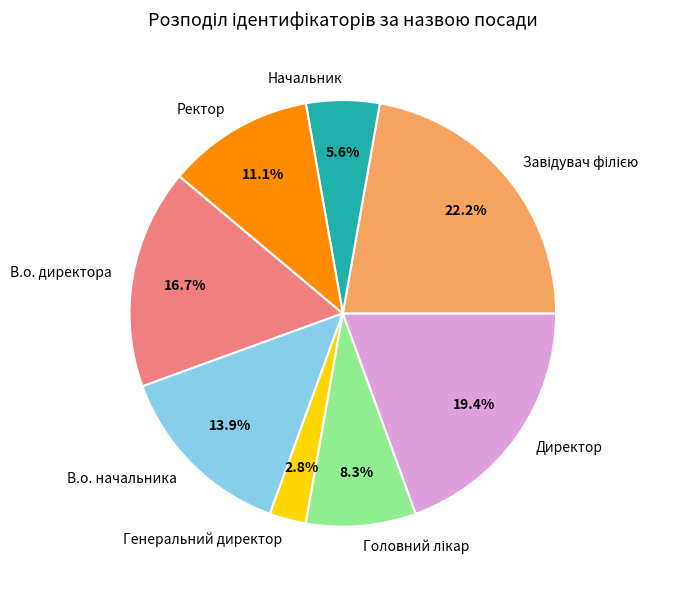

How many segments does this pie chart have?

8